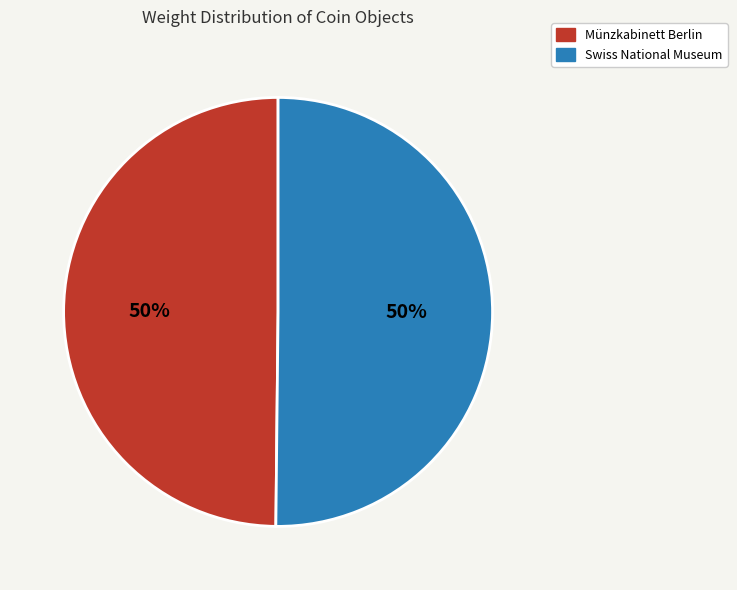

Approximately how many times larger is the value at Swiss National Museum compared to Münzkabinett Berlin?

1.0